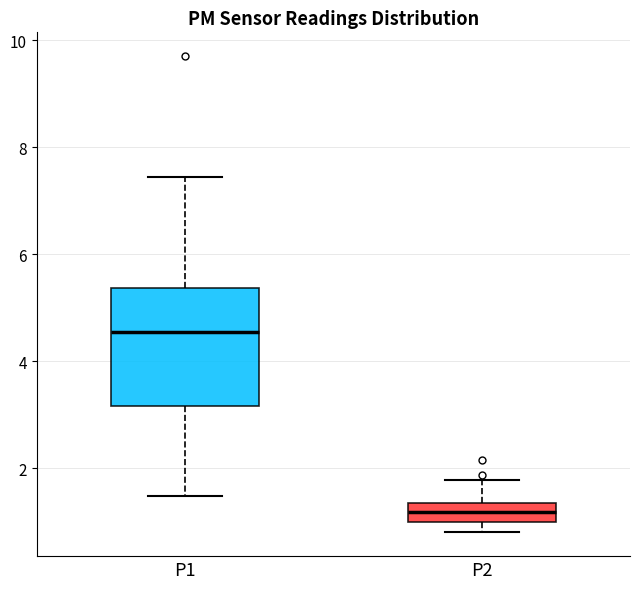

Which box's median line is the lowest?

P2